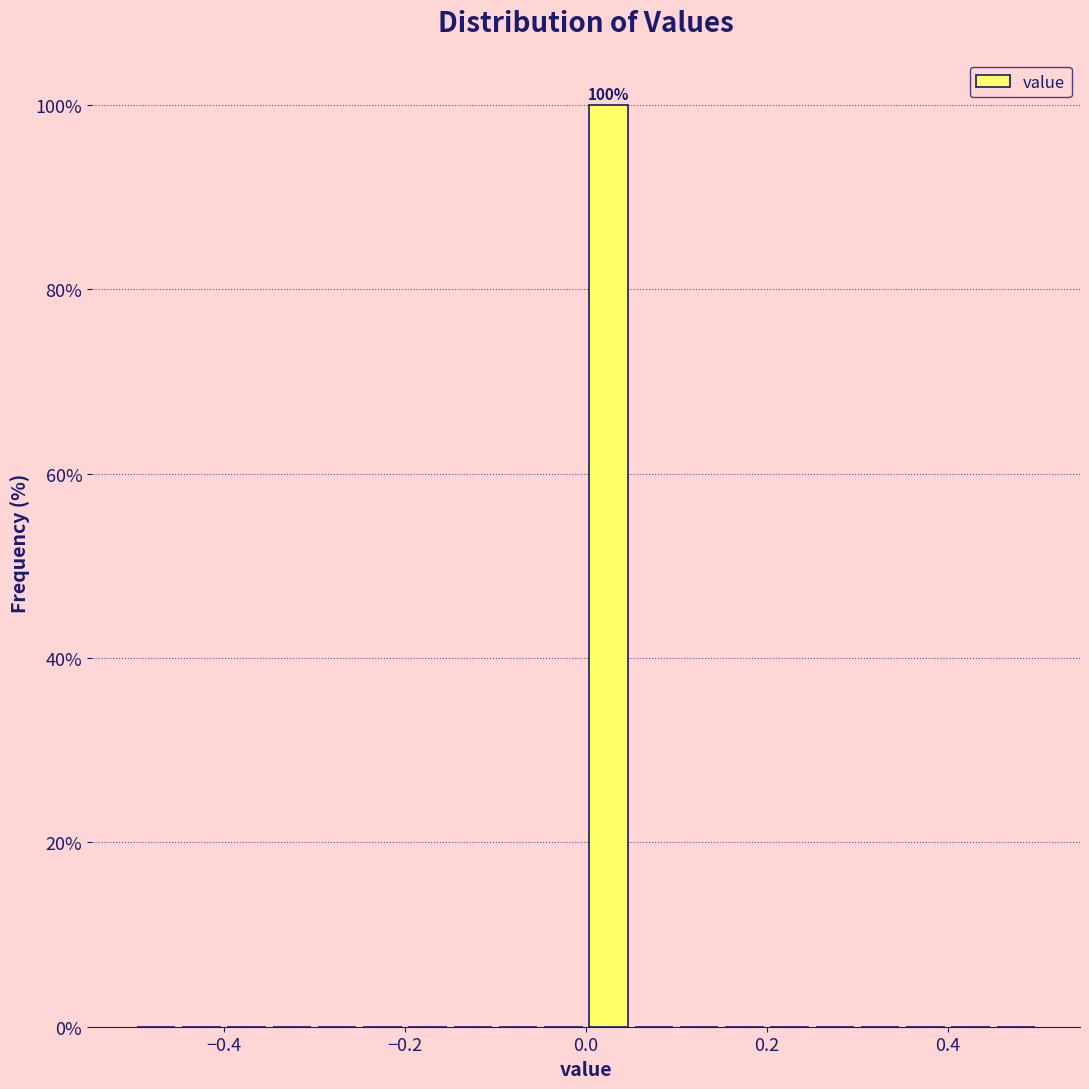

Read against the x-axis, roughly where is the centre of the tallest bar?

0.02